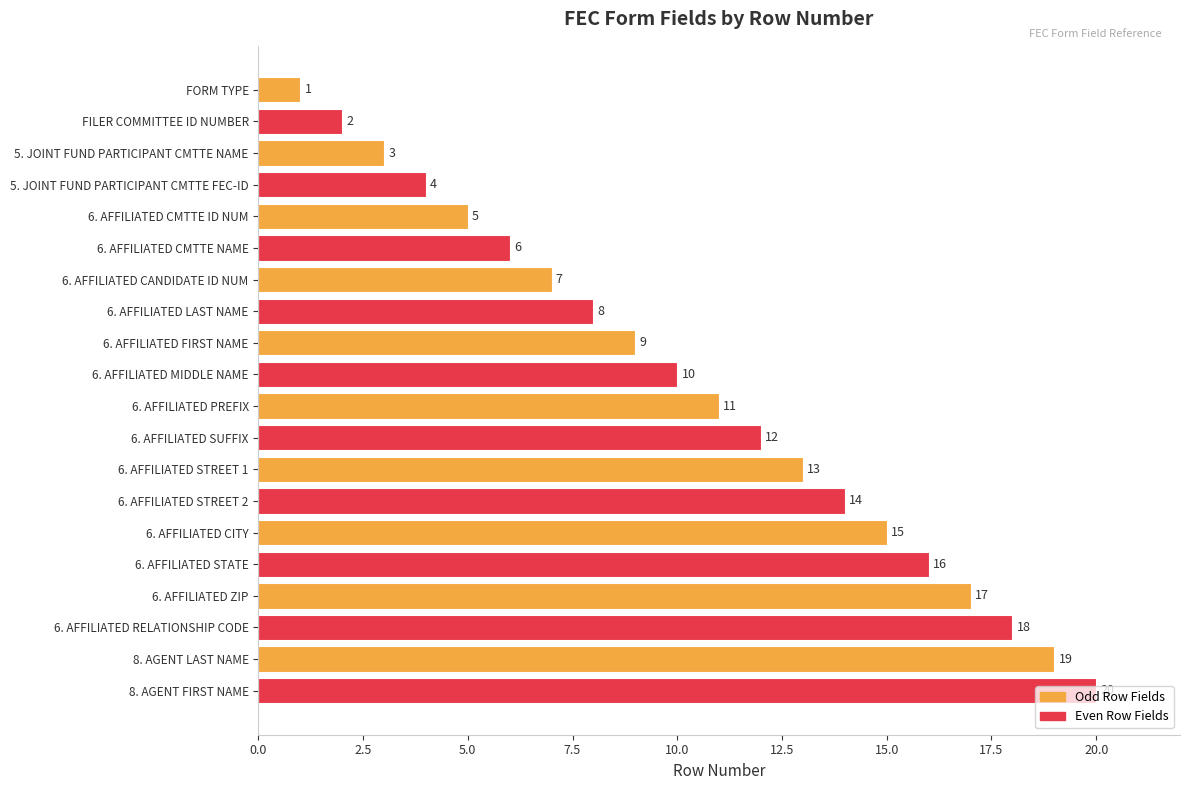

What is the difference between the maximum and minimum values?

19